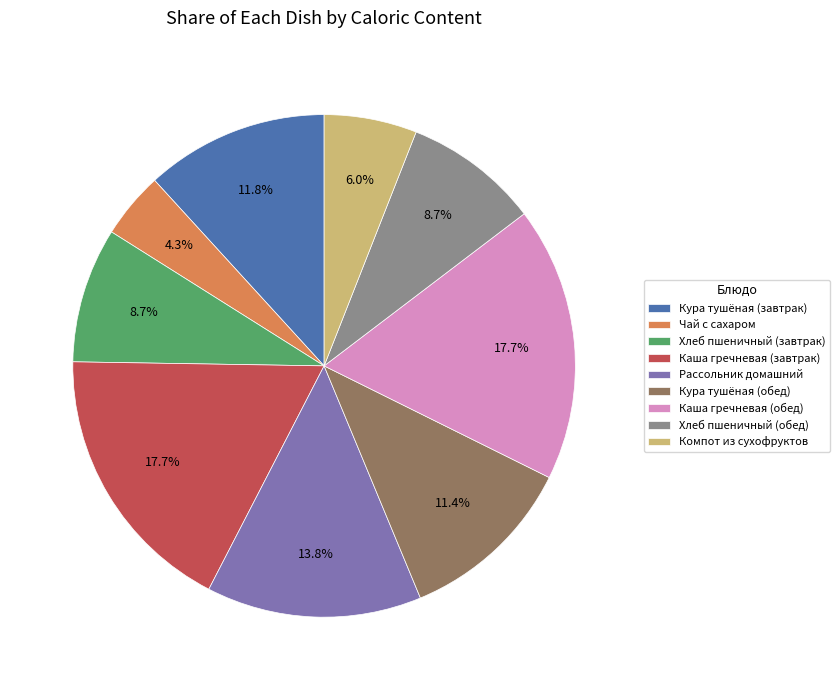

What is the smallest slice in the pie chart?

Чай с сахаром